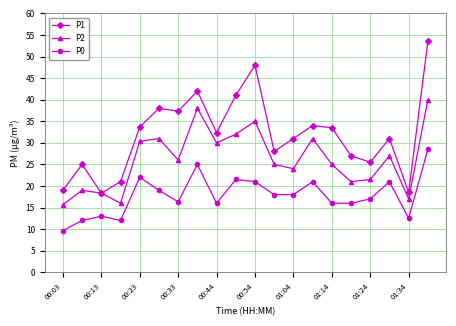

Which series has the largest total across all categories?

P1